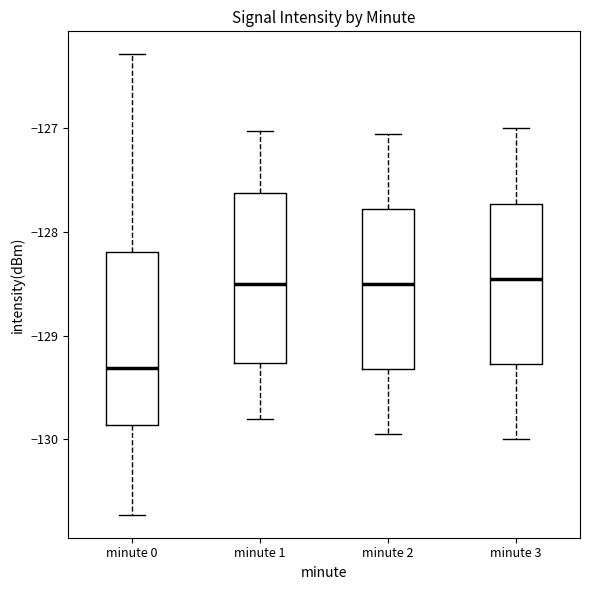

Reading left to right, transcribe this box plot: for each box, give where its median line is, the range the box spans, and where its two whiskers end, as read against the y-axis. The values are not printed on the chart, so give them approximately, as read against the axis.

minute 0: median -129.3, box -129.9 to -128.2, whiskers -130.7 to -126.3
minute 1: median -128.5, box -129.3 to -127.6, whiskers -129.8 to -127.0
minute 2: median -128.5, box -129.3 to -127.8, whiskers -129.9 to -127.0
minute 3: median -128.4, box -129.3 to -127.7, whiskers -130.0 to -127.0